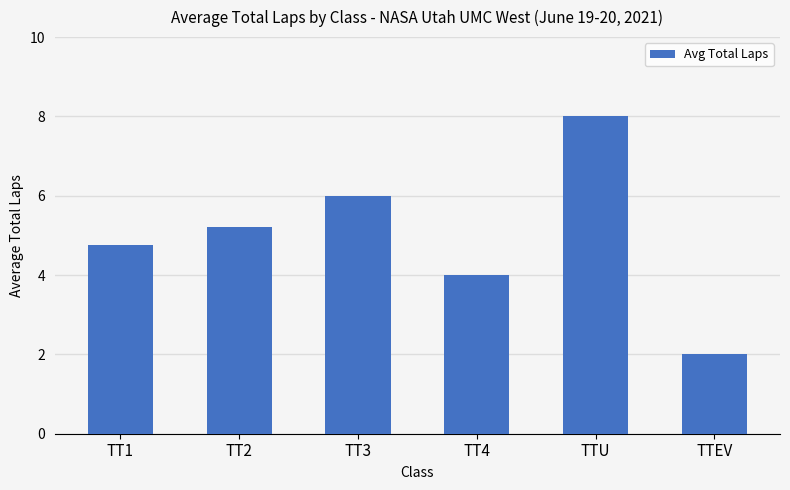

Rank the categories by value from lowest to highest.

TTEV, TT4, TT1, TT2, TT3, TTU